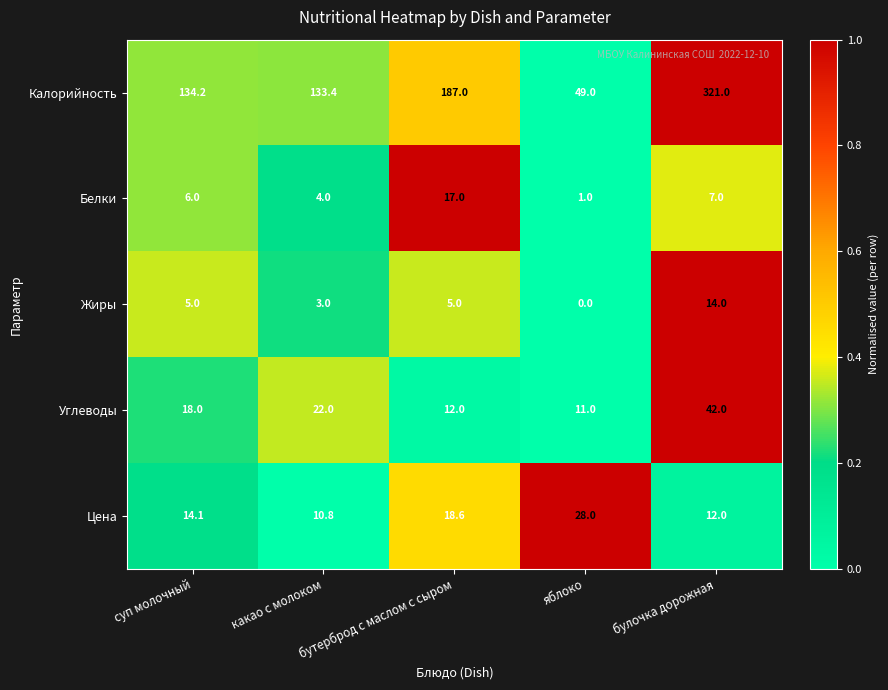

What is the total value across all series at яблоко?

89.0